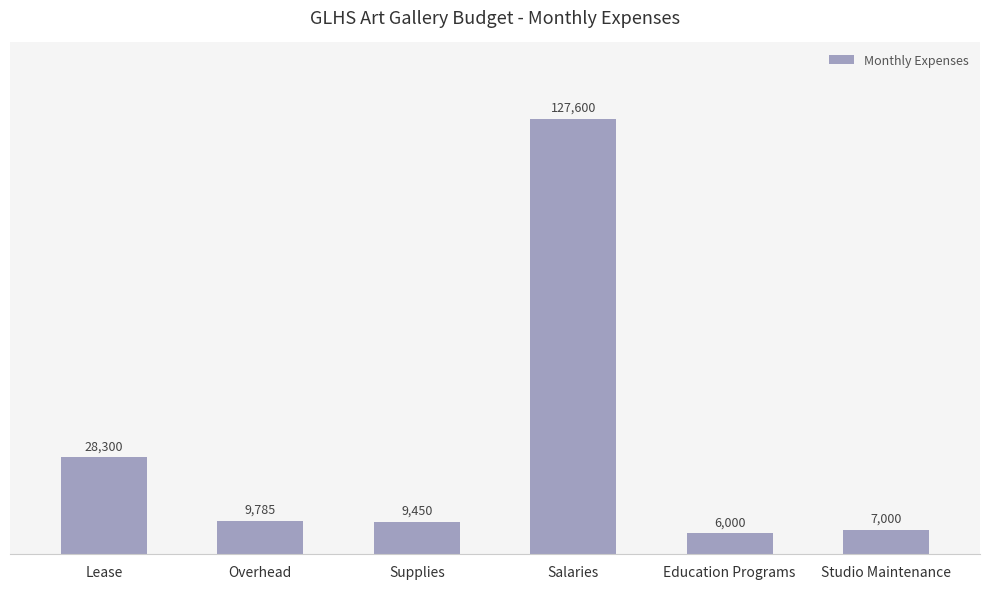

What is the value of the 1st bar from the left?

28300